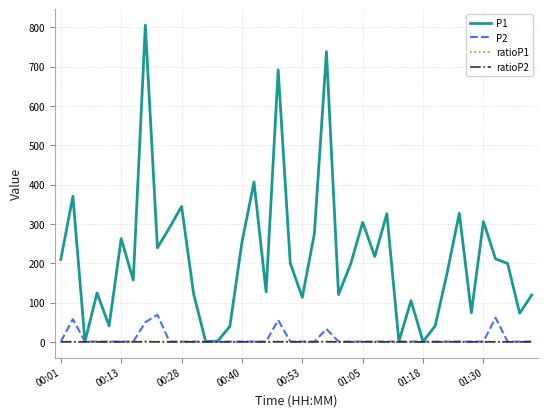

What is the maximum value shown in the chart?

805.5